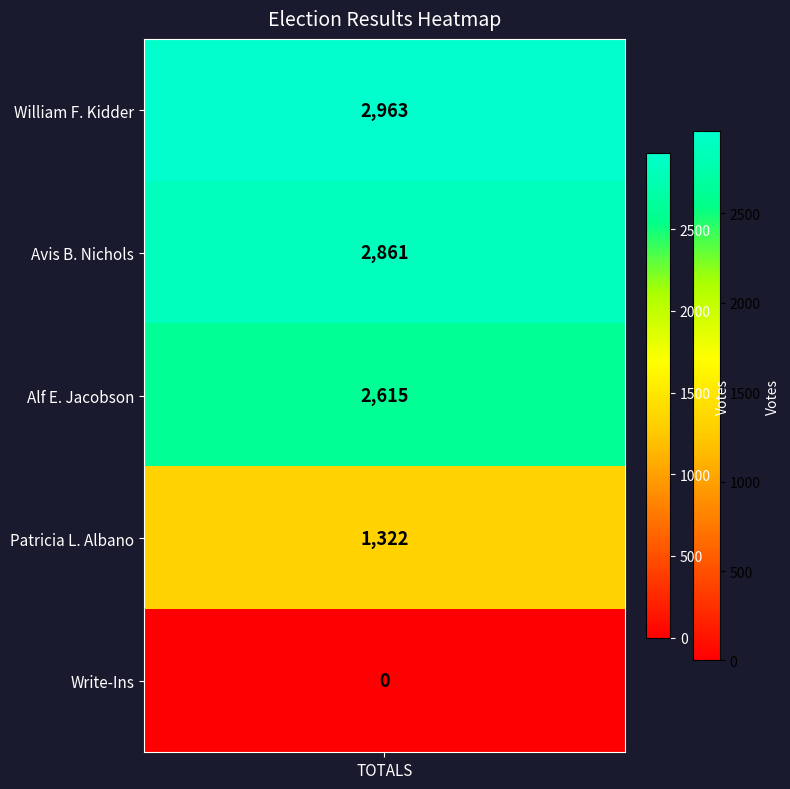

True or false: the data shows 2082 at Patricia L. Albano.

False